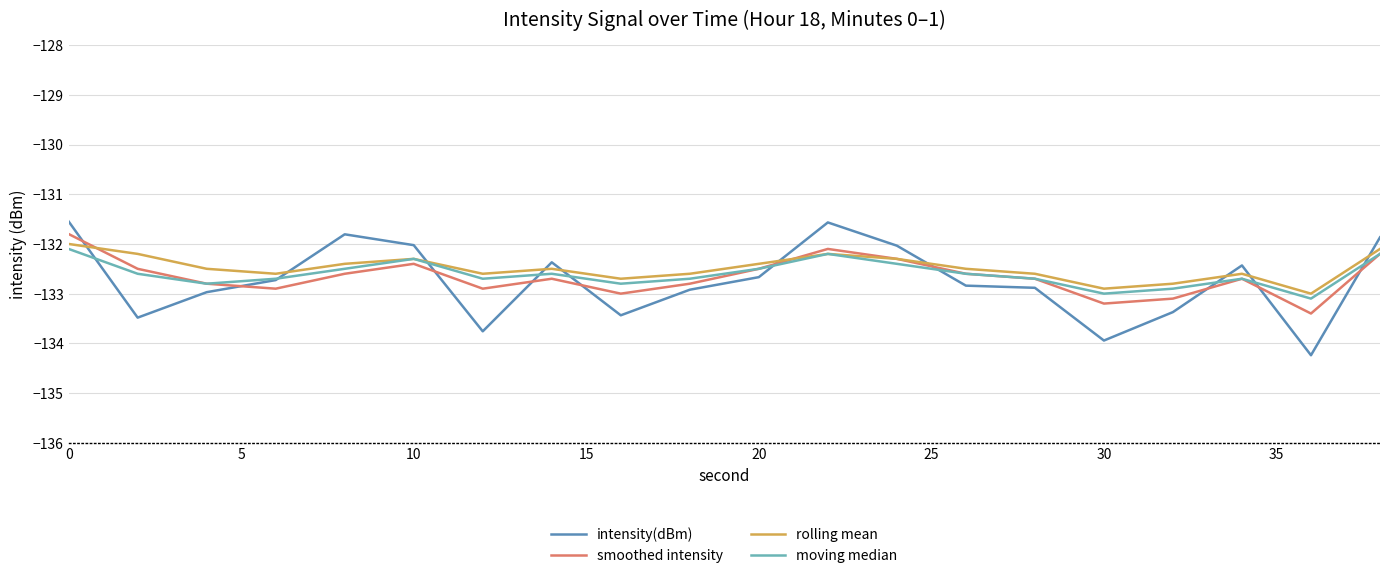

After their last crossing, which series has the higher values: intensity(dBm) or smoothed intensity?

intensity(dBm)